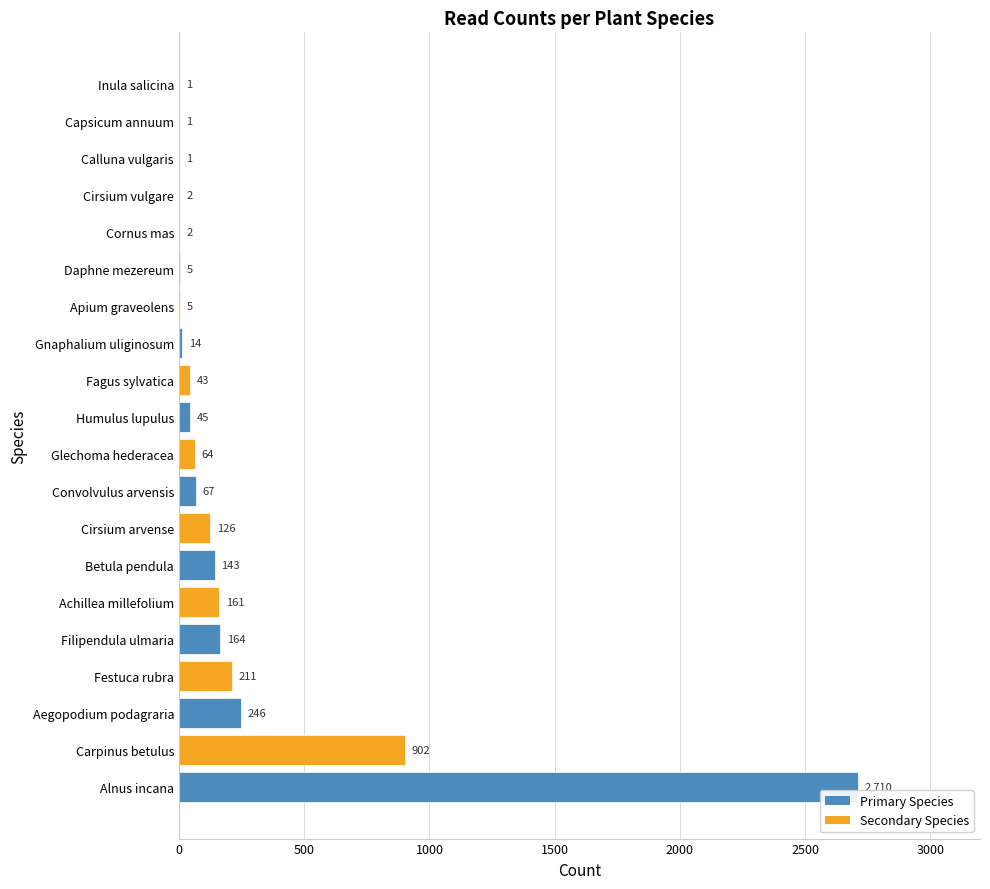

What is the sum of all values?

4913